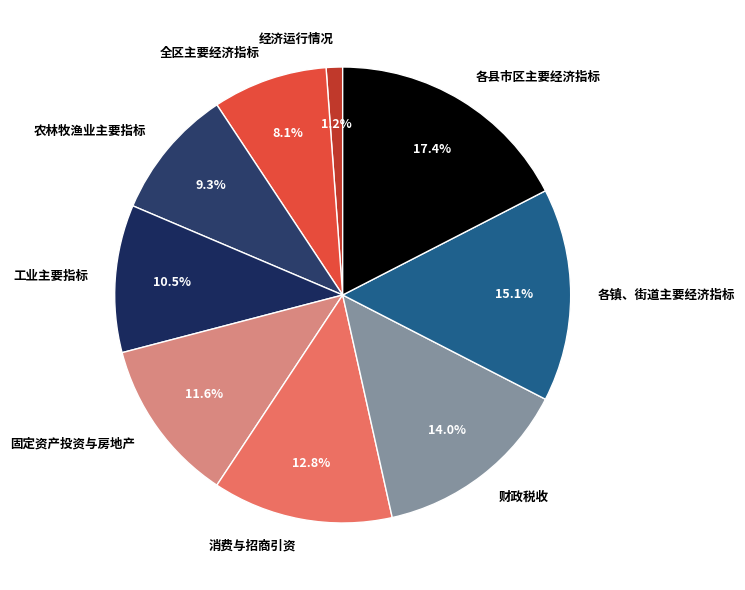

To the nearest percent, what percentage of the pie is 各县市区主要经济指标?

17%